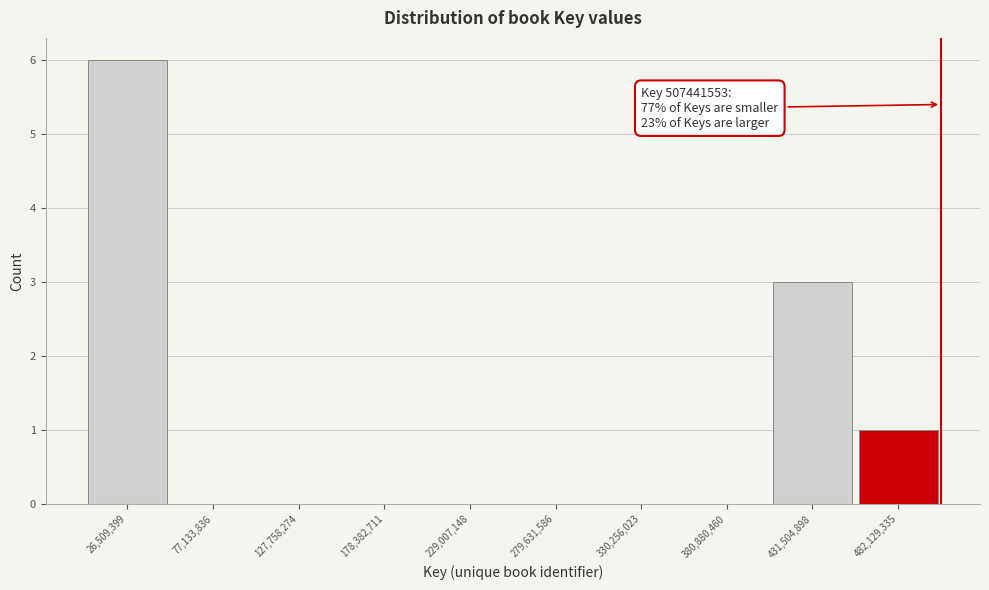

Which range on the x-axis has the tallest bar?

0 to 50000000